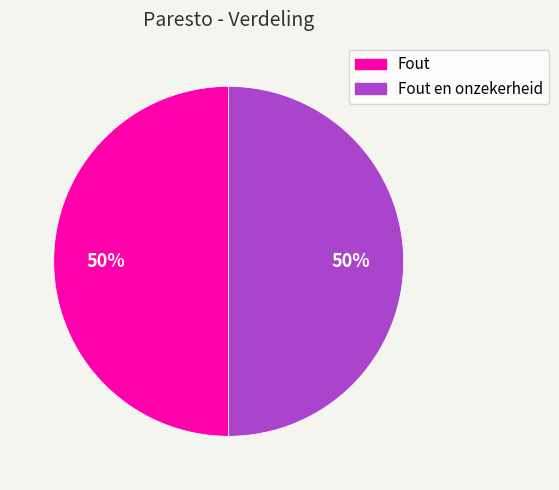

To the nearest percent, what is the average slice percentage?

50%